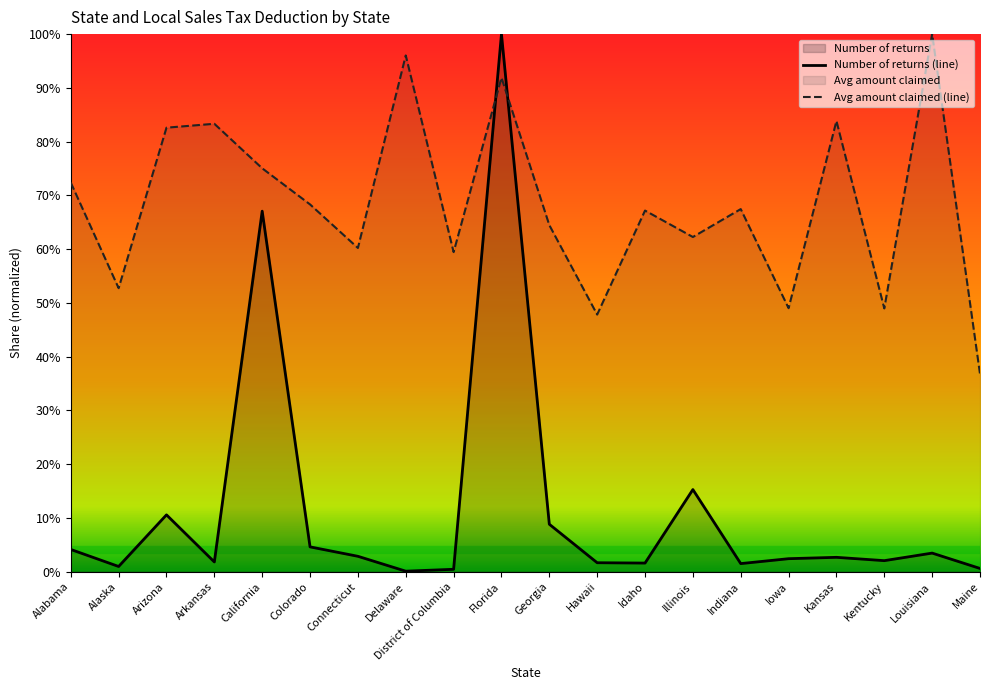

How many distinct data groups are displayed?

2